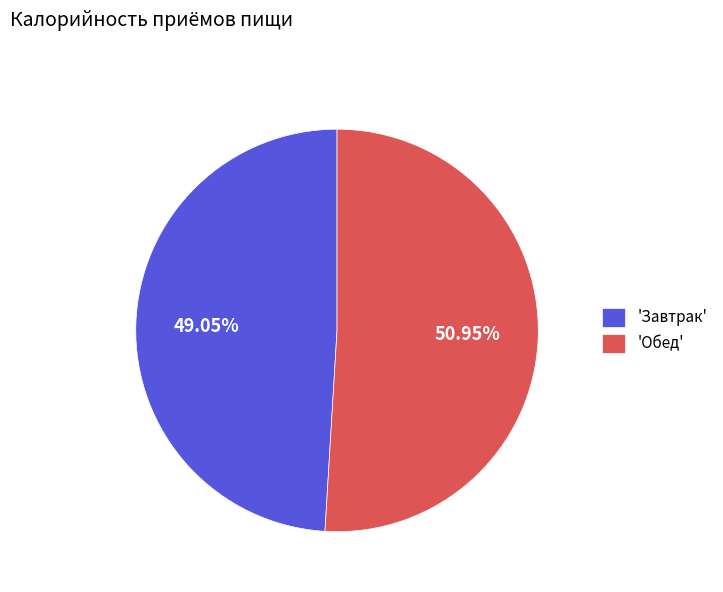

Do 'Завтрак' and 'Обед' together represent more than half of the pie?

Yes